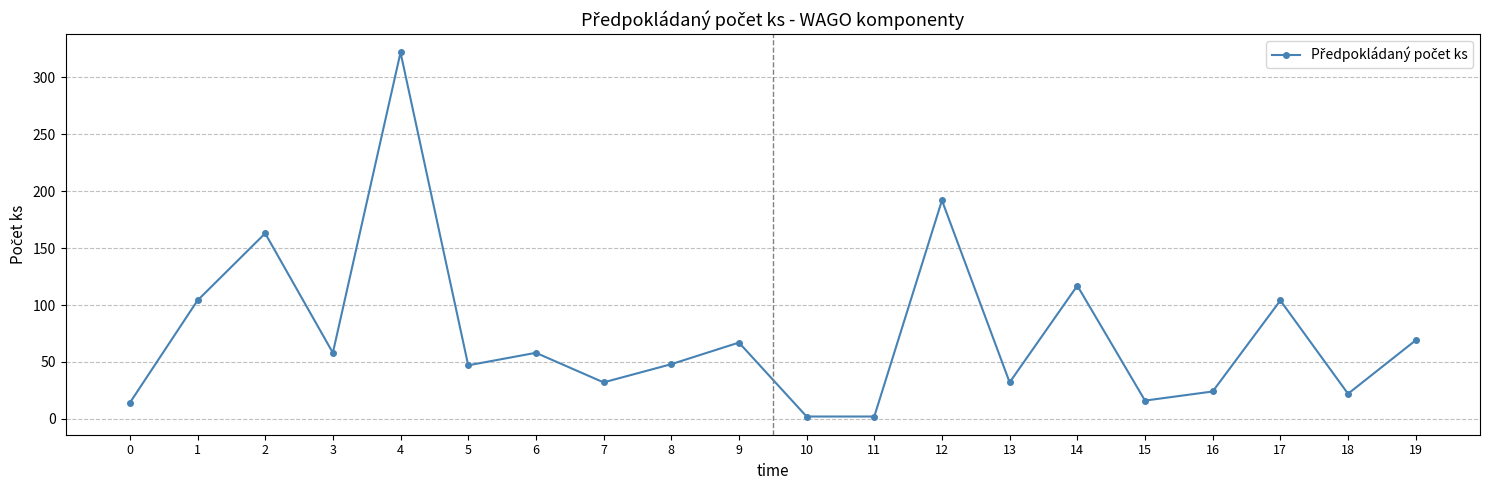

True or false: the data shows 322 at 4.

True